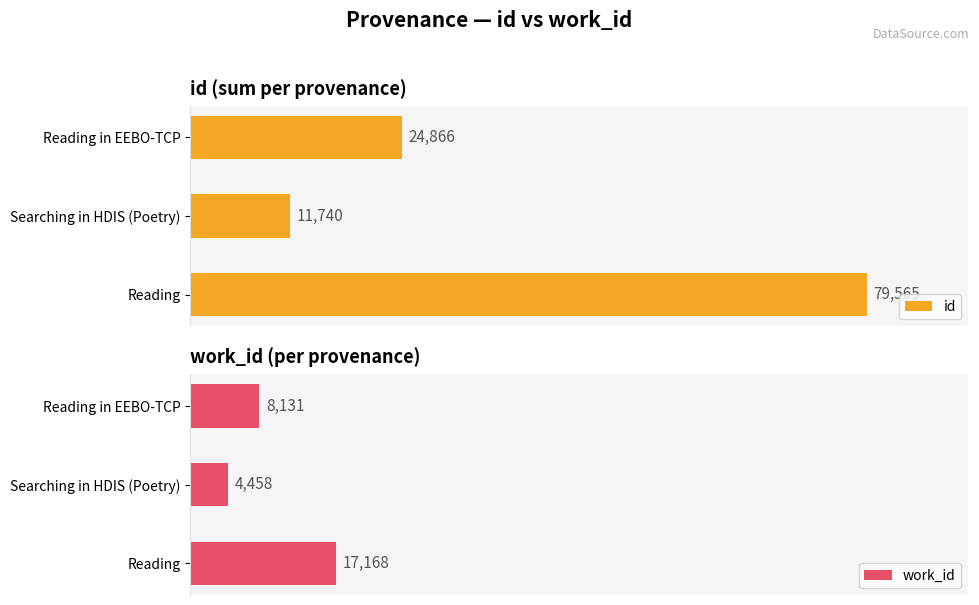

List the labels in order of id value, largest first.

Reading, Reading in EEBO-TCP, Searching in HDIS (Poetry)